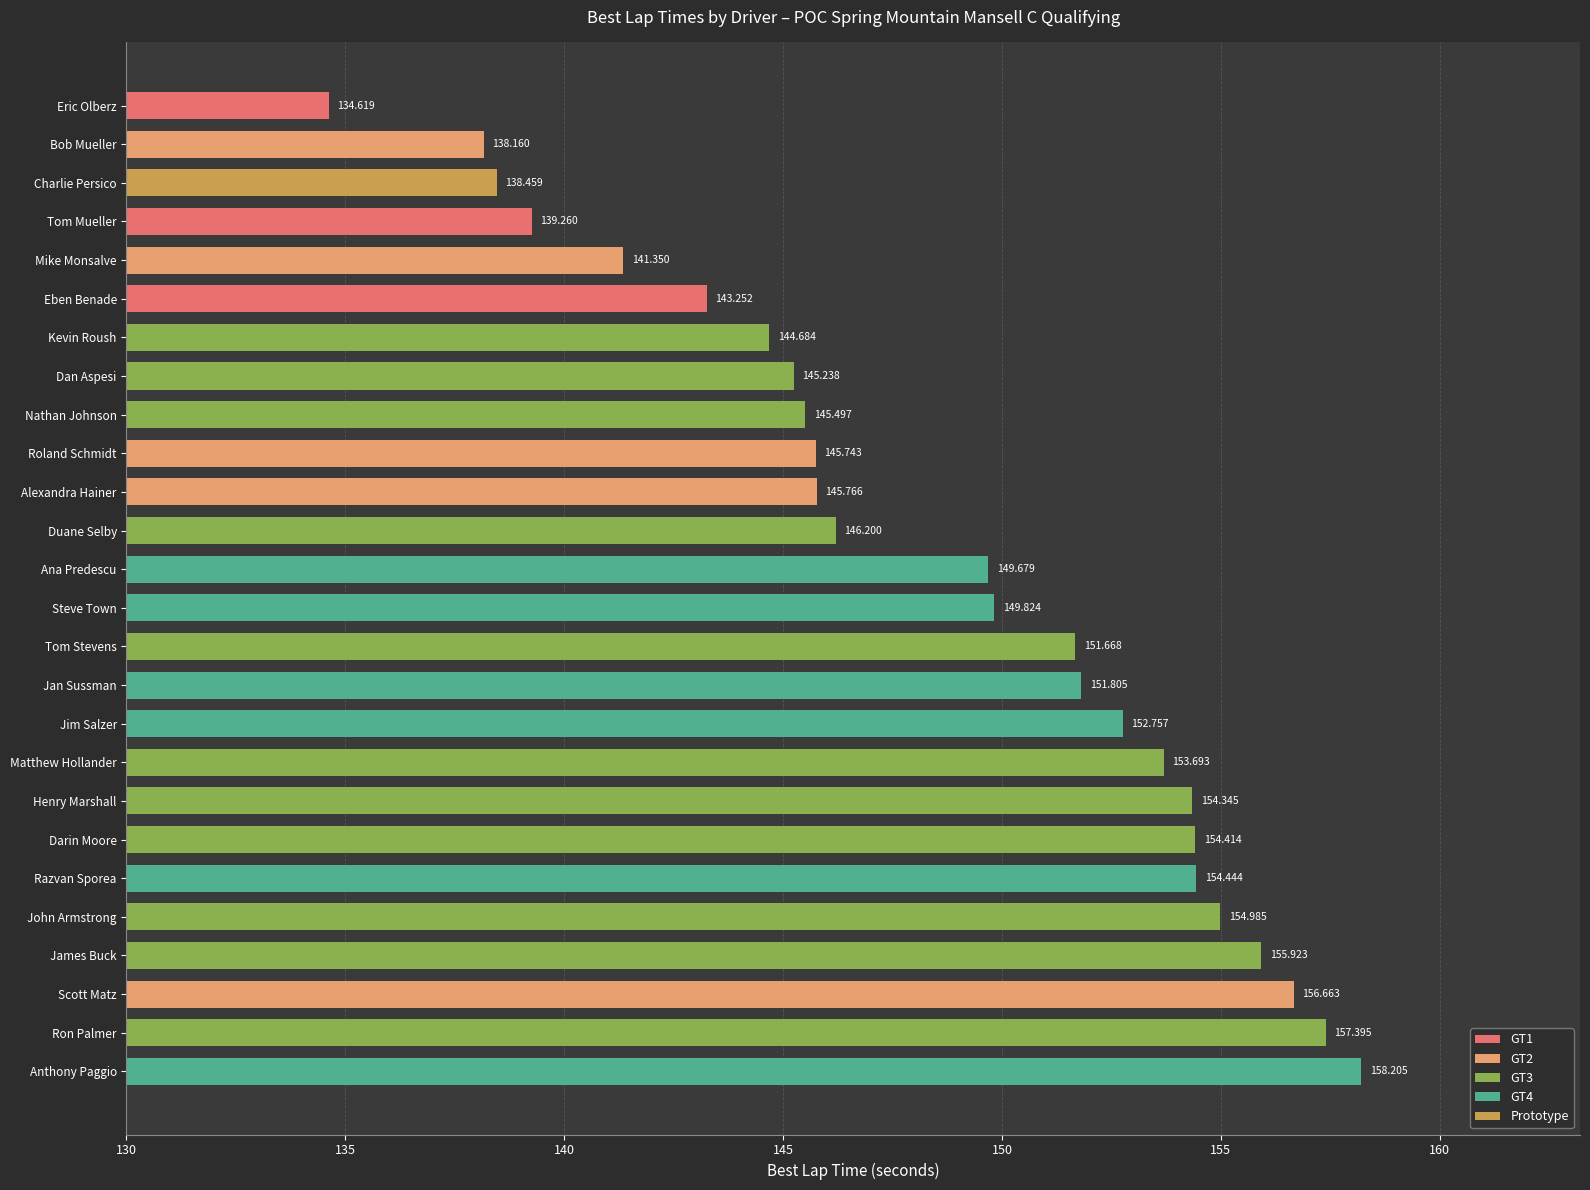

At which label is the value closest to 146?

Duane Selby